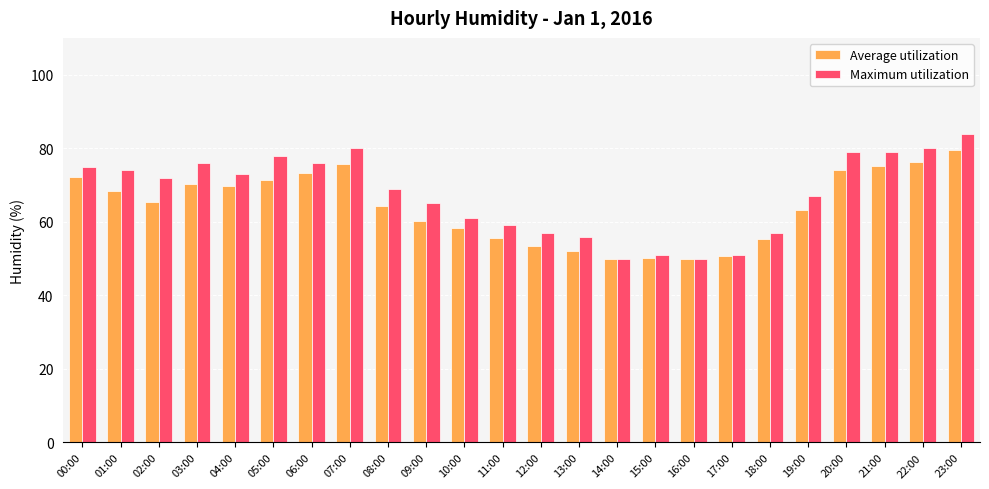

What is the minimum value for Average utilization?

49.8